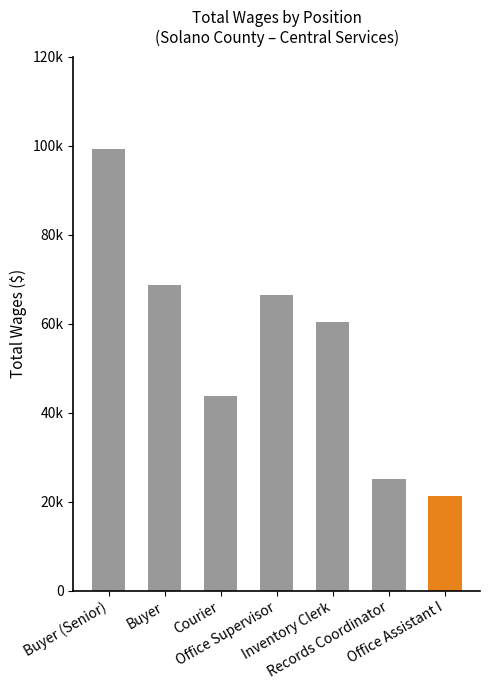

What is the ratio of the value at Office Supervisor to the value at Records Coordinator?

2.7